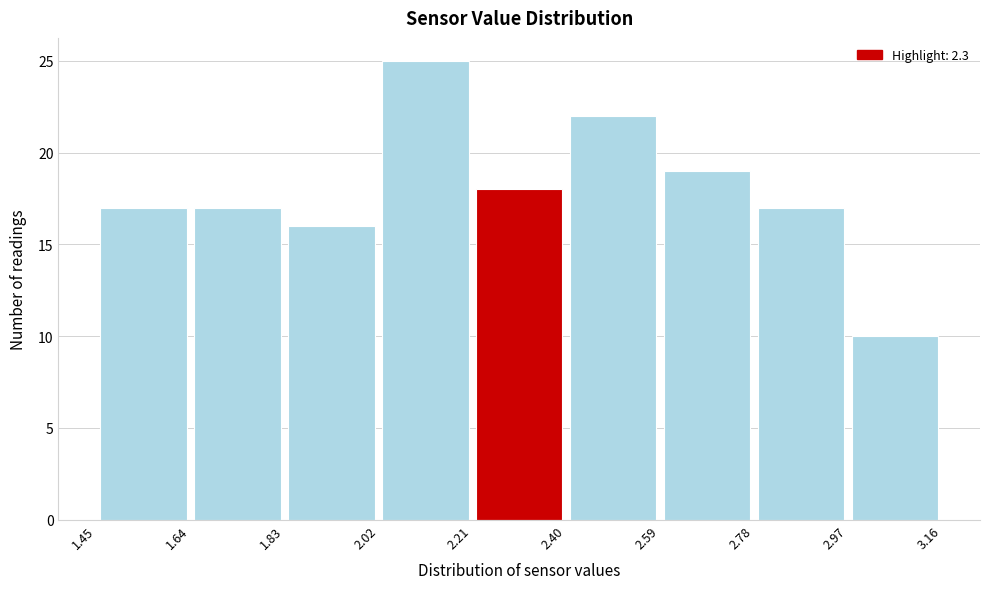

Over which range of the x-axis is the bar tallest?

2.02 to 2.21